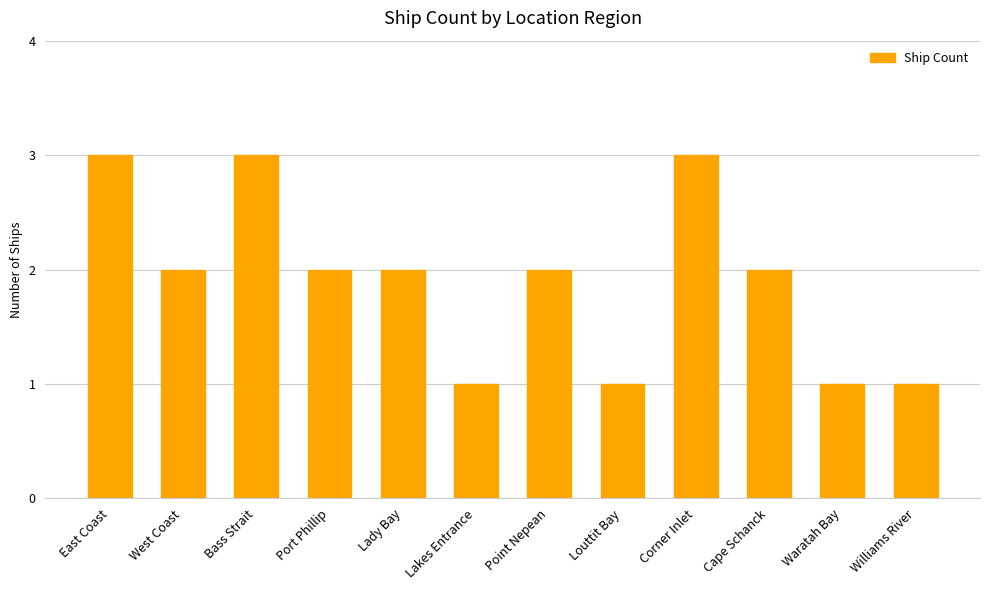

Is it true that the value at Bass Strait is 3?

True